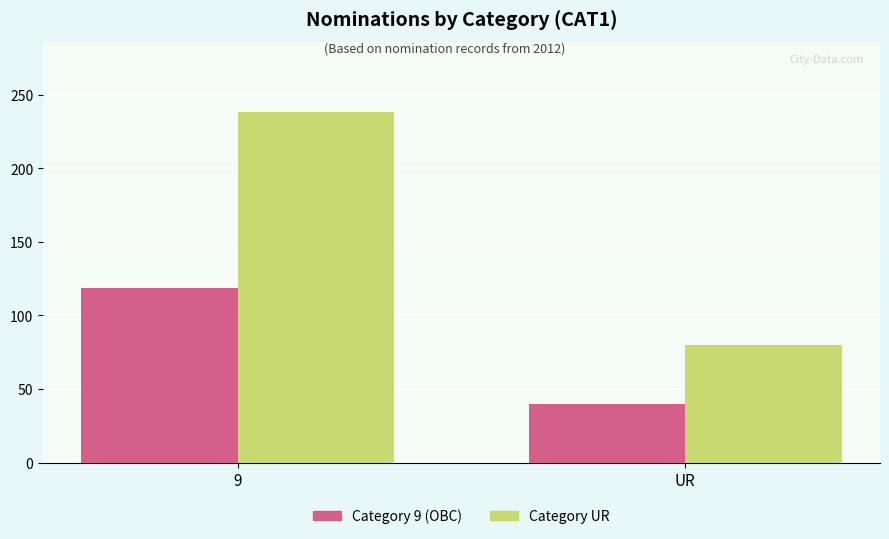

What is the spread (max minus min) of values at 9?

119